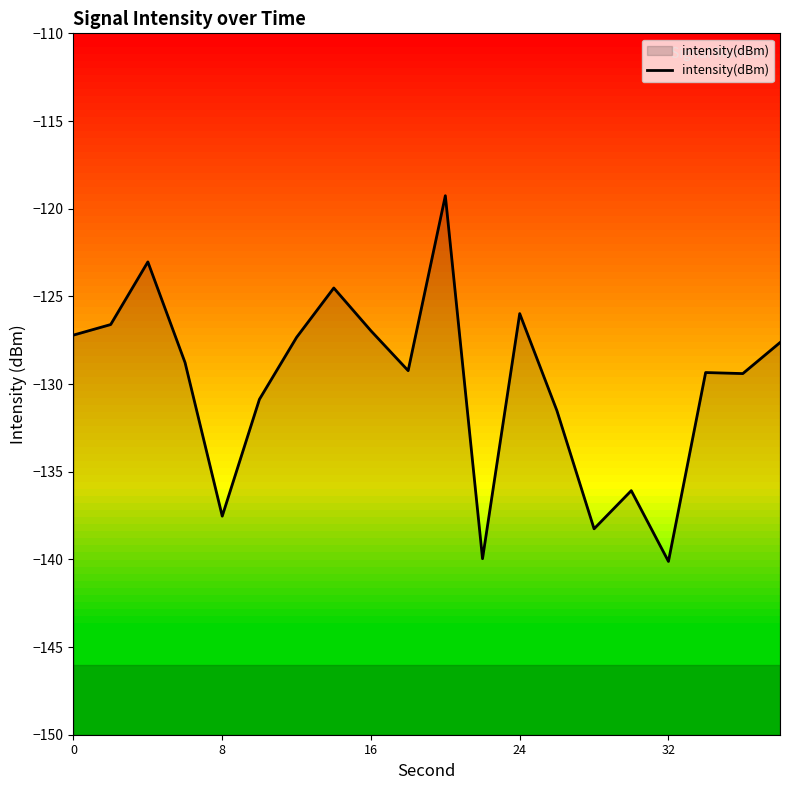

What is the maximum value shown in the chart?

-119.3